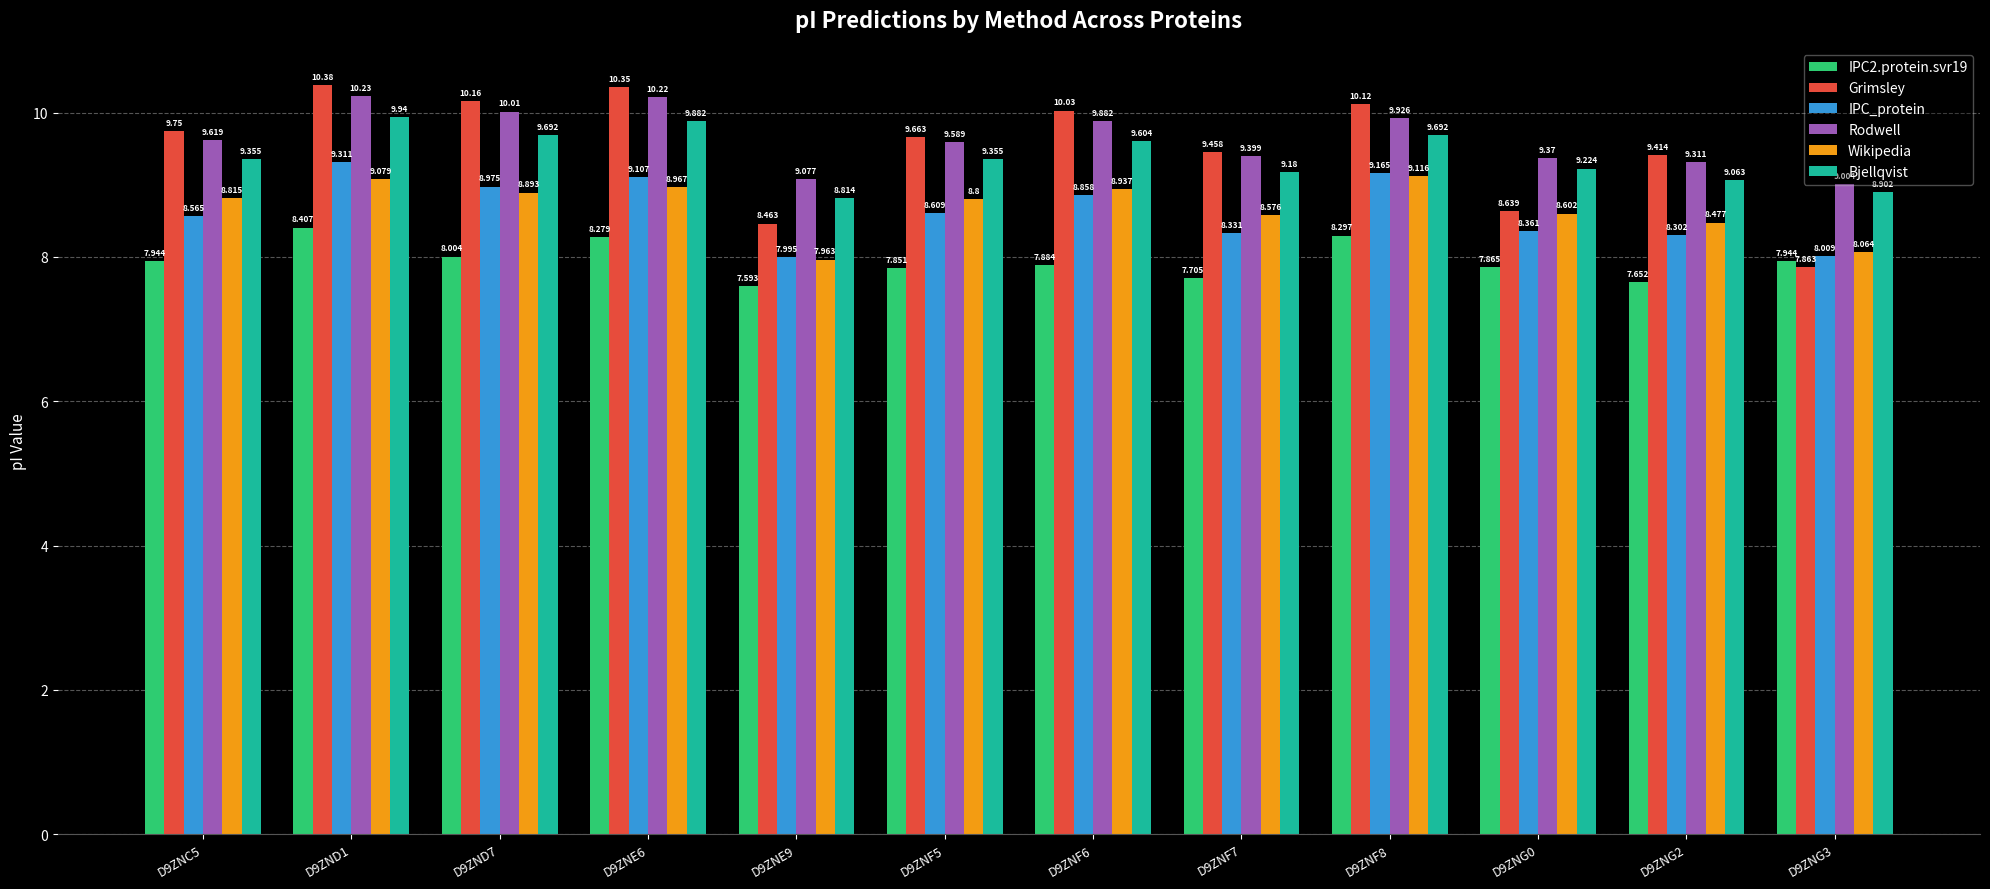

How many bars are there in each group?

6